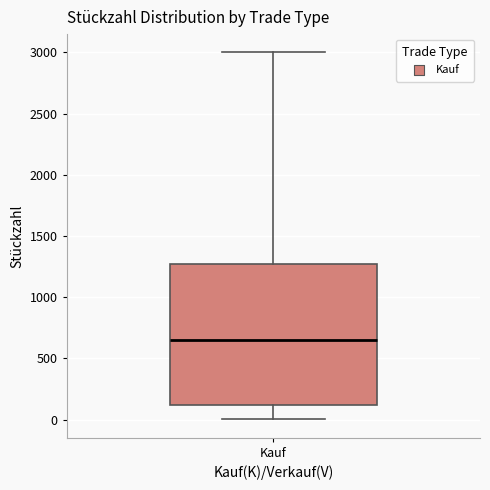

Transcribe this box plot: give where the median line is, the range the box spans, and where the two whiskers end, as read against the y-axis. The values are not printed on the chart, so give them approximately, as read against the axis.

median 650, box 100 to 1300, whiskers 0 to 3000